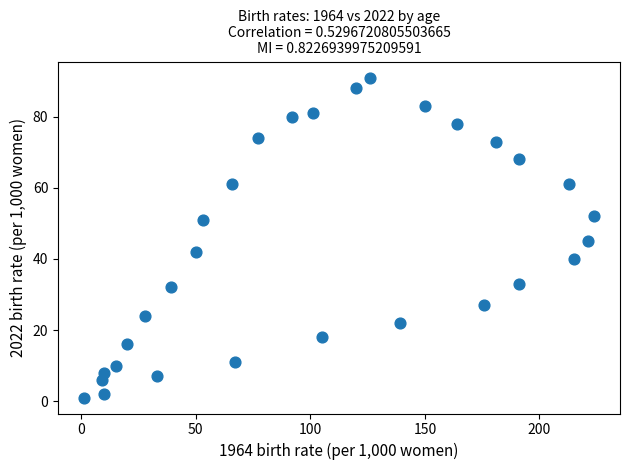

What Y value in the scatter plot is closest to 46?

45